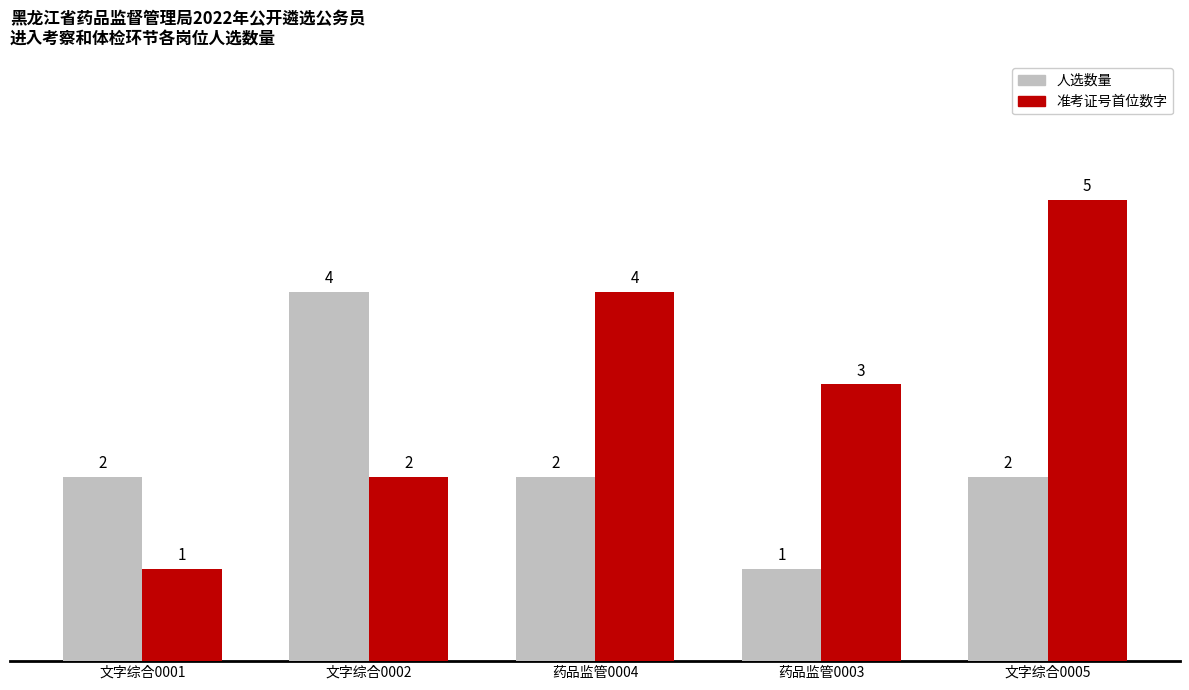

Is it true that 准考证号首位数字 equals 2 at 药品监管0004?

False